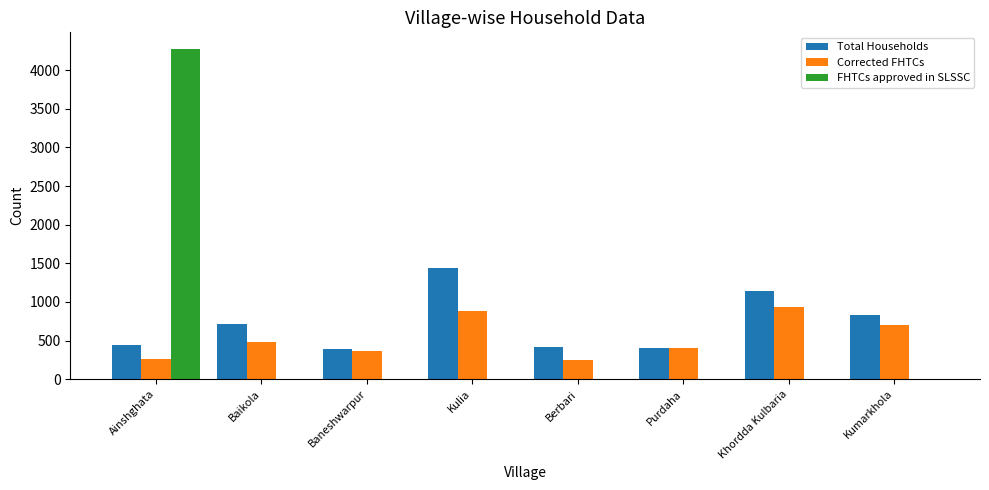

What is the approximate value of Total Households at Baikola?

714